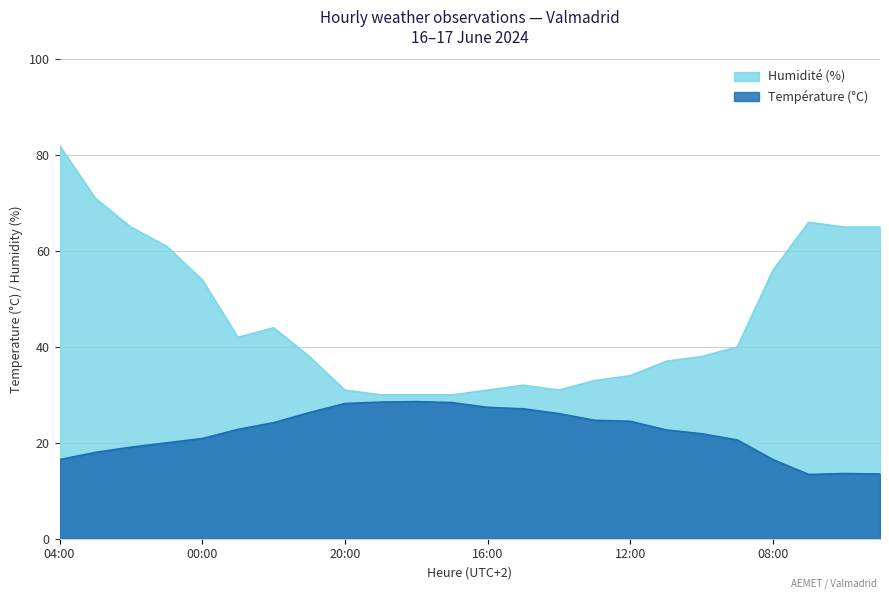

True or false: Température (°C) has more than 0 points higher than both neighbors.

True